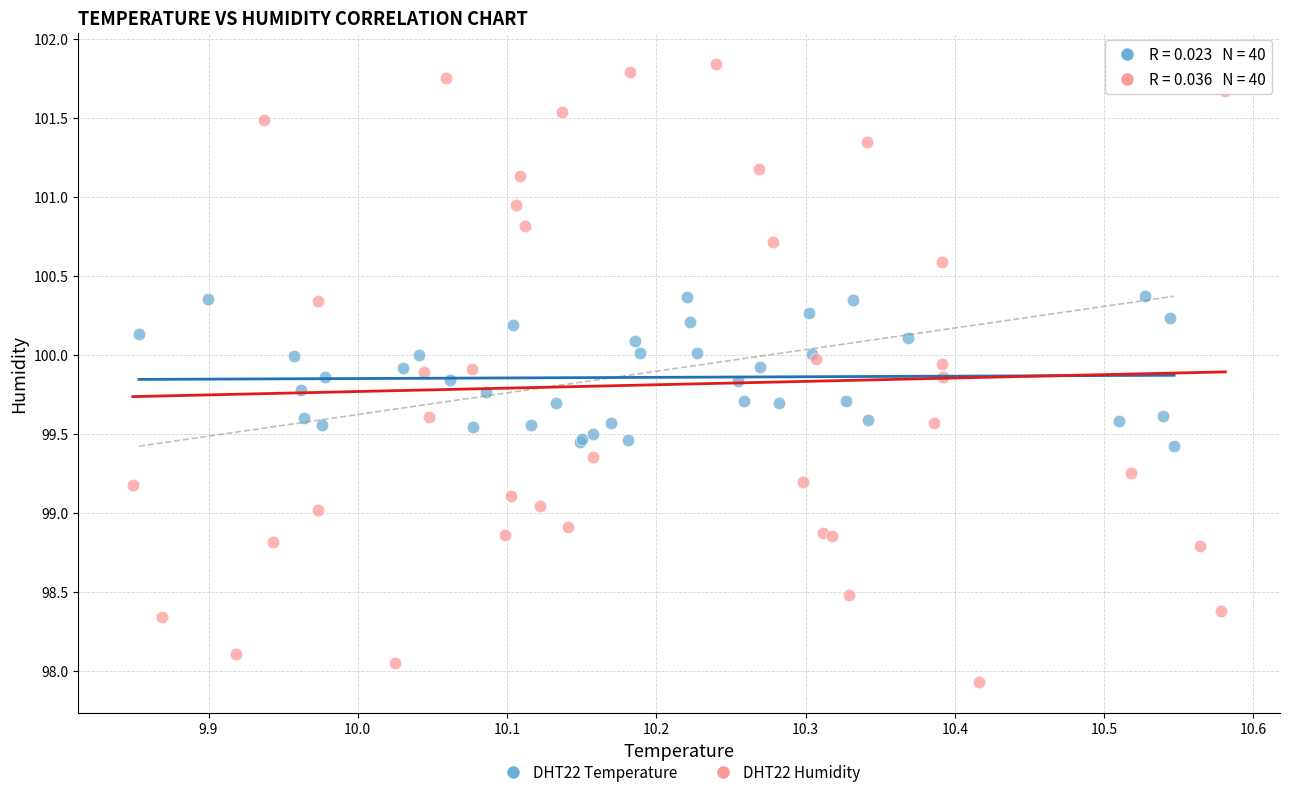

Which series contains the lowest Y value?

DHT22 Humidity